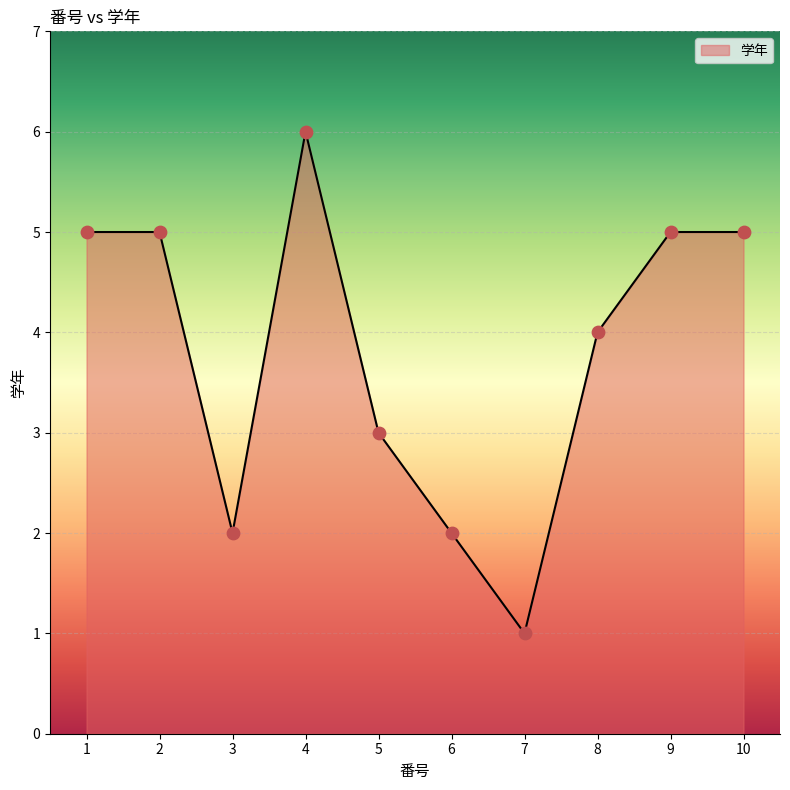

Which has a higher value, 4 or 7?

4